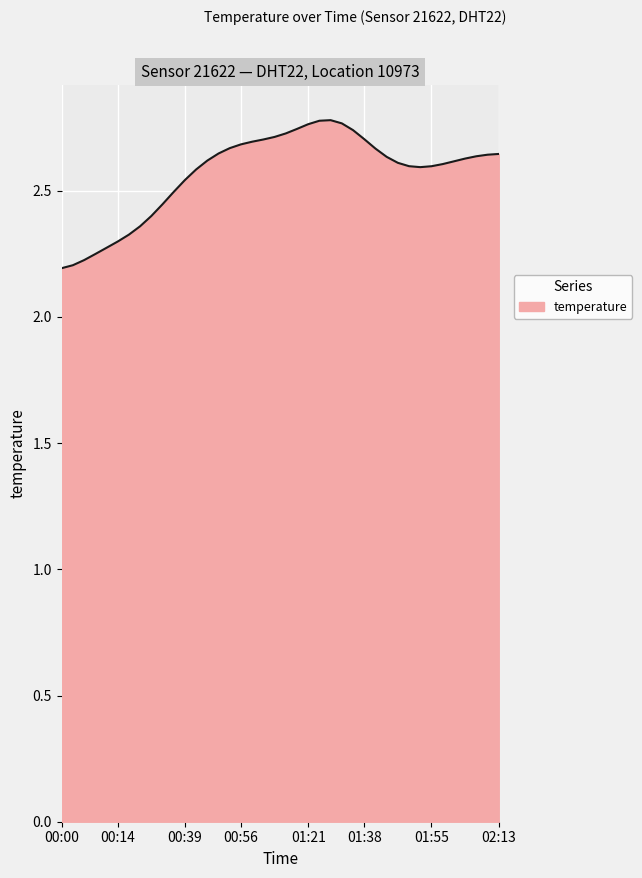

Does the chart have visible grid lines?

Yes